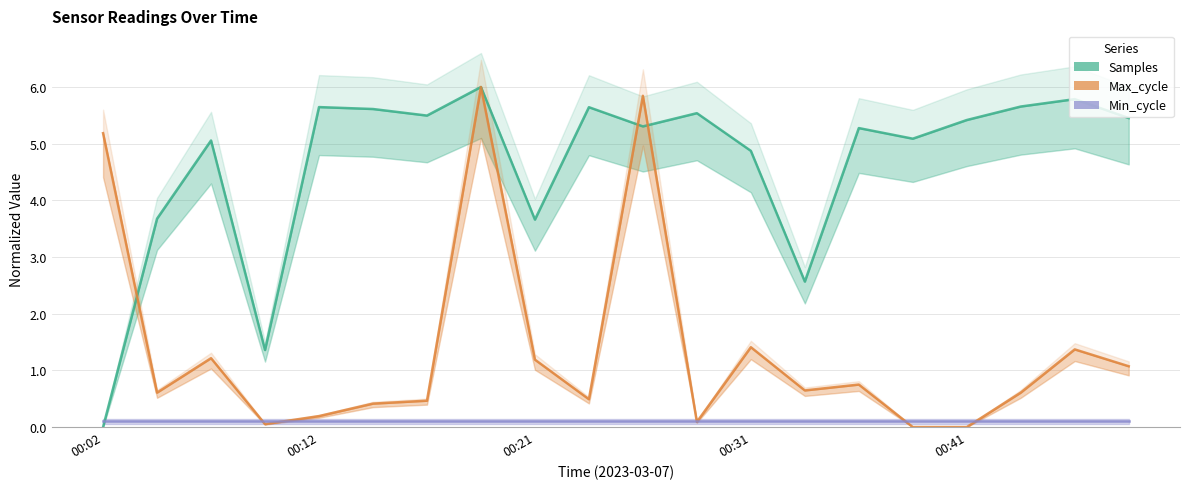

Read the Max_cycle value at 00:21.

1.2